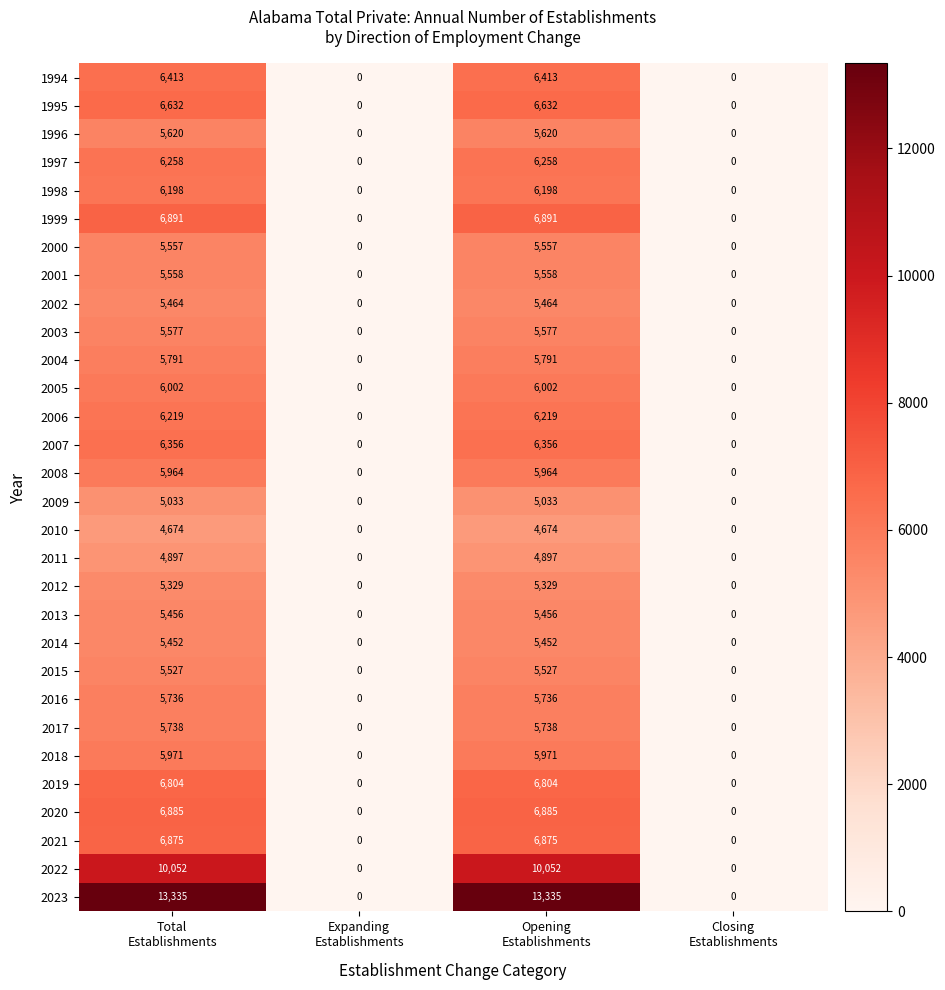

Which series has the largest total across all categories?

2023